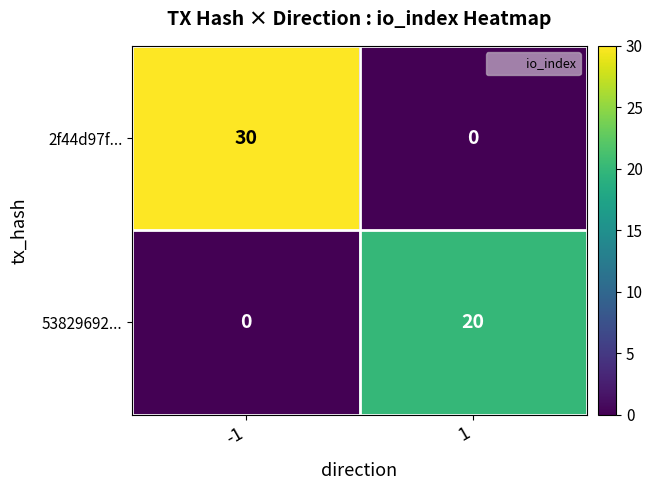

Which series changed the most between -1 and 1?

2f44d97f...